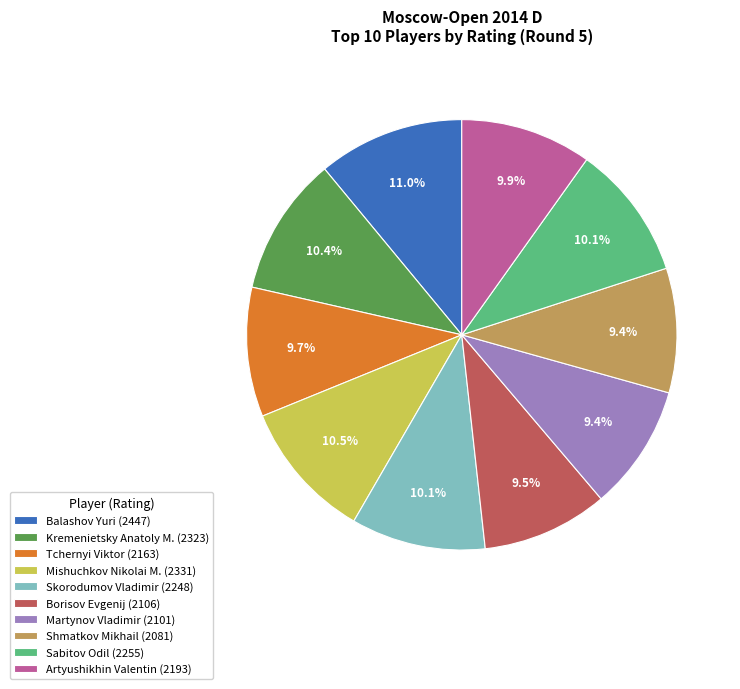

To the nearest percent, what percentage of the pie is Shmatkov Mikhail?

9%